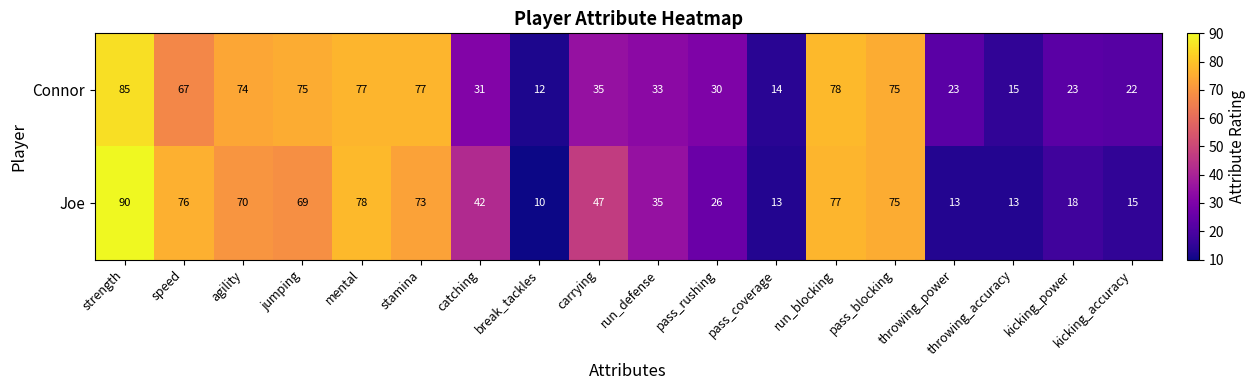

What is the difference between the maximum and second lowest values in the Connor series?

71